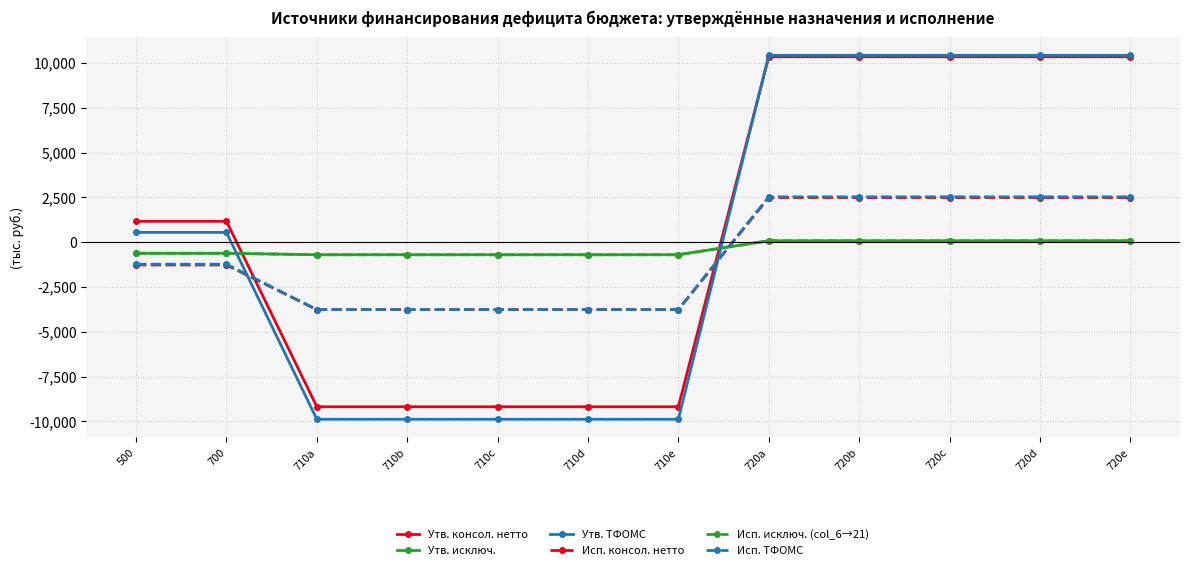

Is this an area chart (filled region under the line)?

No